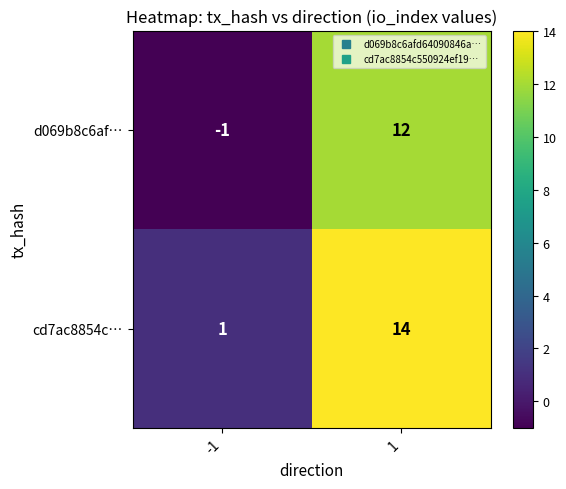

What is the greatest value displayed?

14